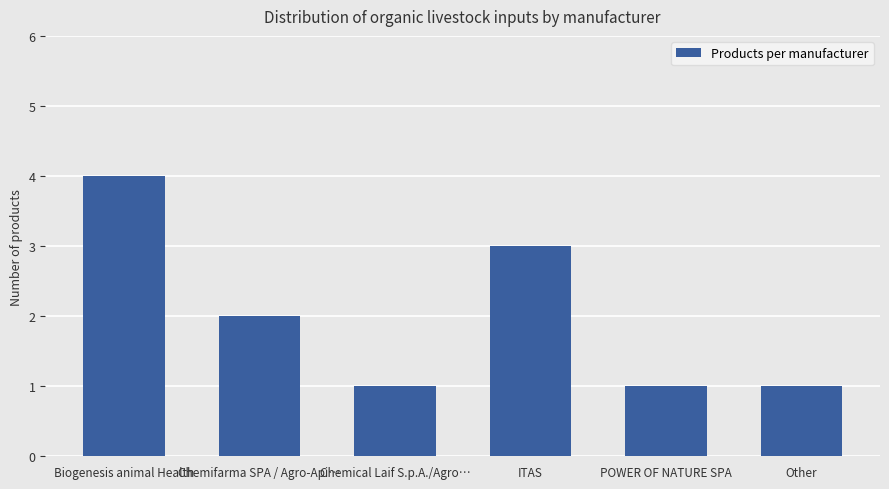

What is the maximum value shown in the chart?

4